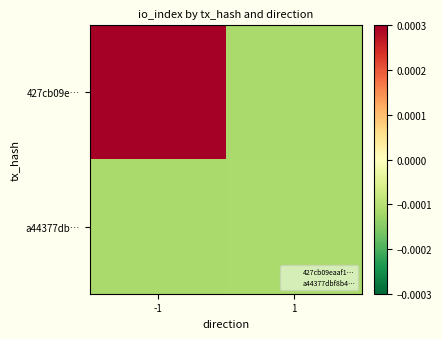

List the series in order of their overall mean, lowest first.

a44377db…, 427cb09e…